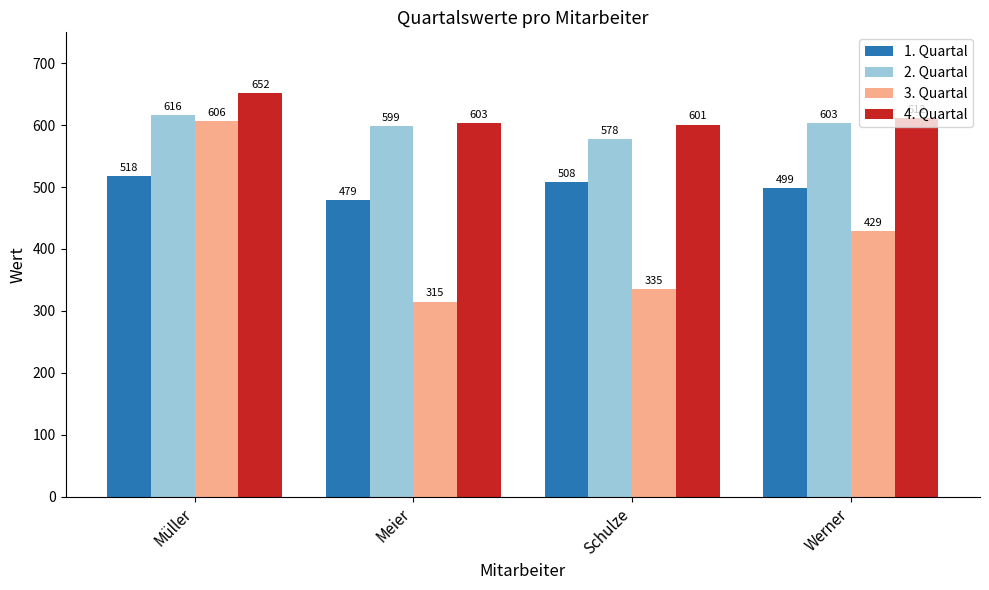

Which label corresponds to the largest value in the chart?

Müller